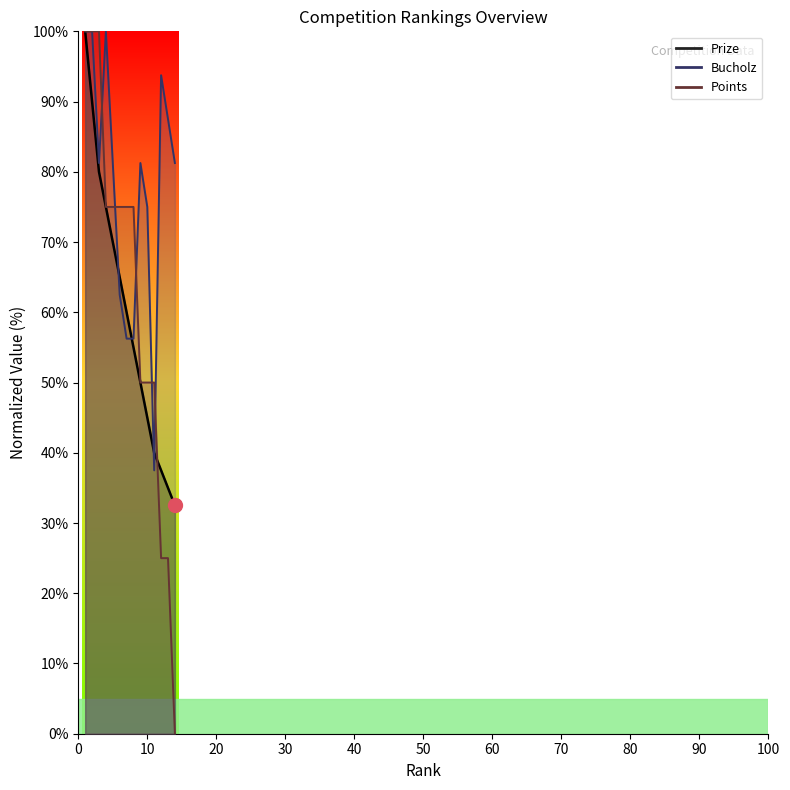

The Points series shows 81.5 at 11. True or false?

False